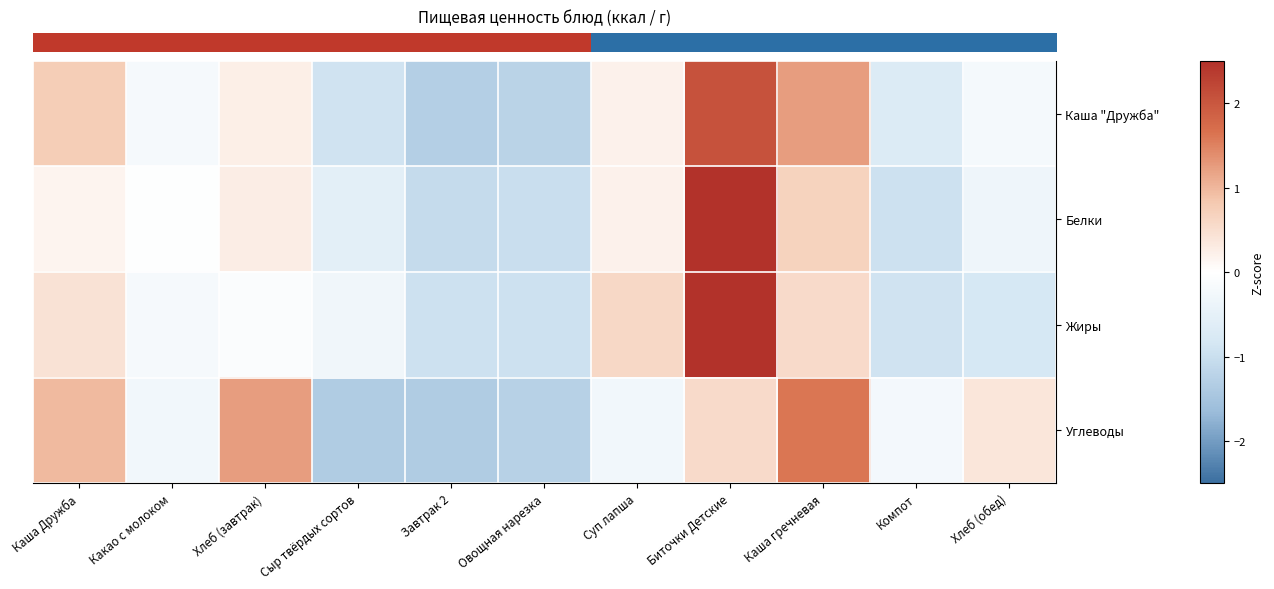

What is the minimum value shown in the chart?

-1.4